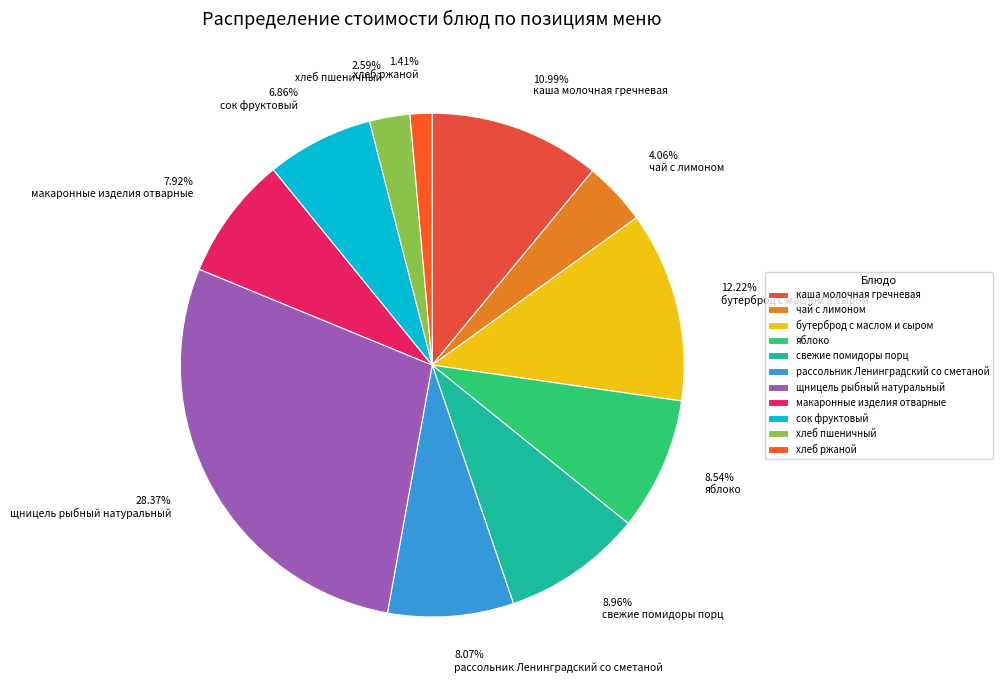

The бутерброд с маслом и сыром slice represents 12% of the pie. True or false?

True